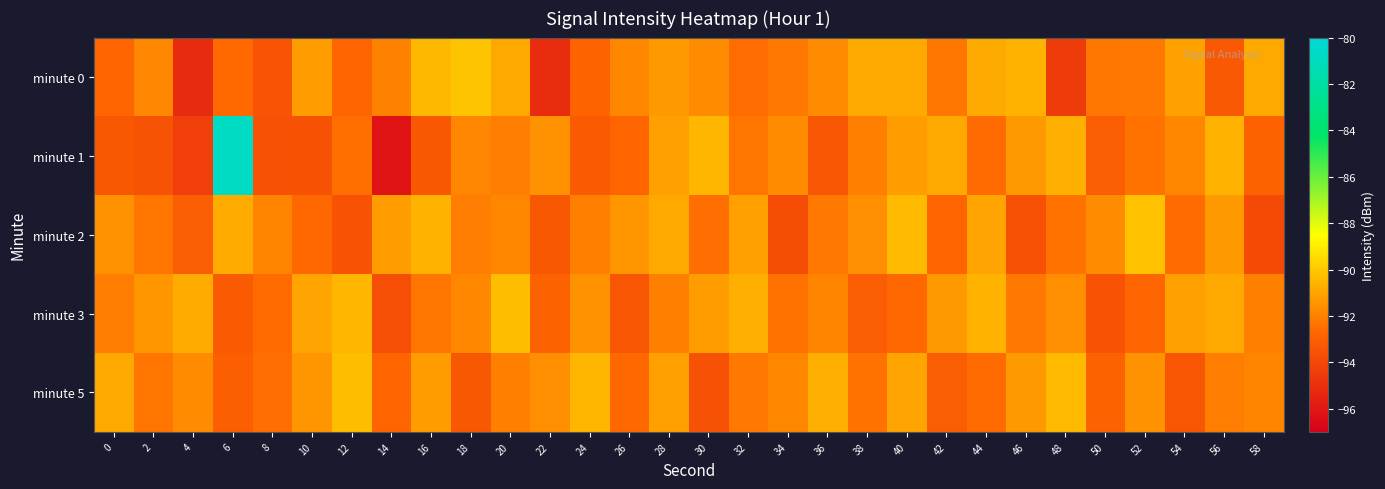

How many data points does each series have?

30